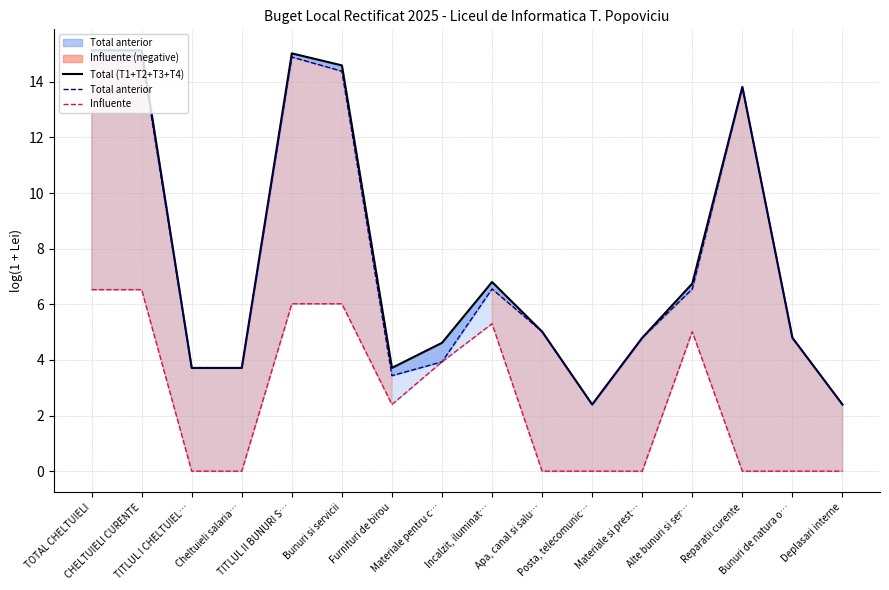

What is the difference between the maximum and minimum values in the Total anterior series?

12.5